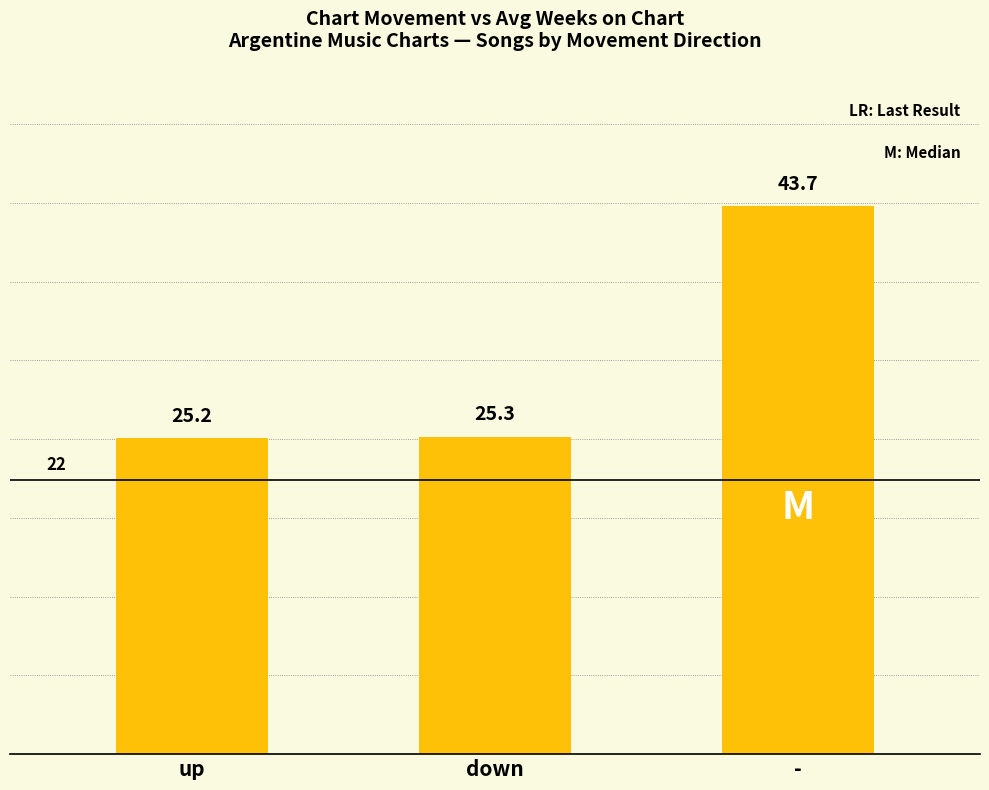

What is the value of the 1st bar from the left?

25.2